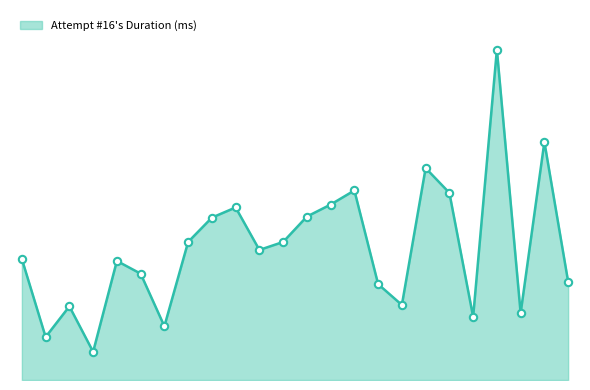

Is this an area chart (filled region under the line)?

Yes